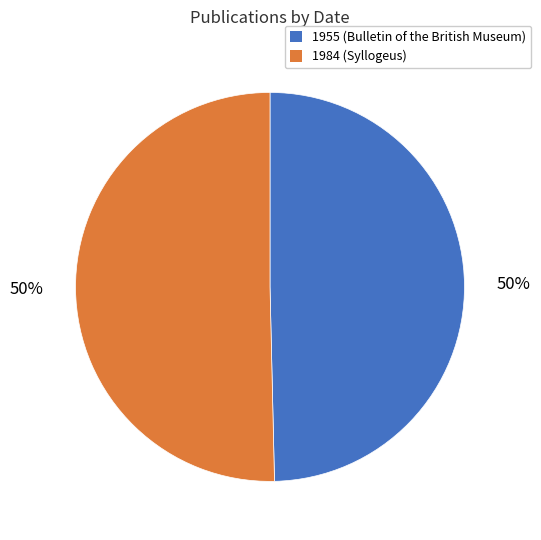

How many slices are in this pie chart?

2